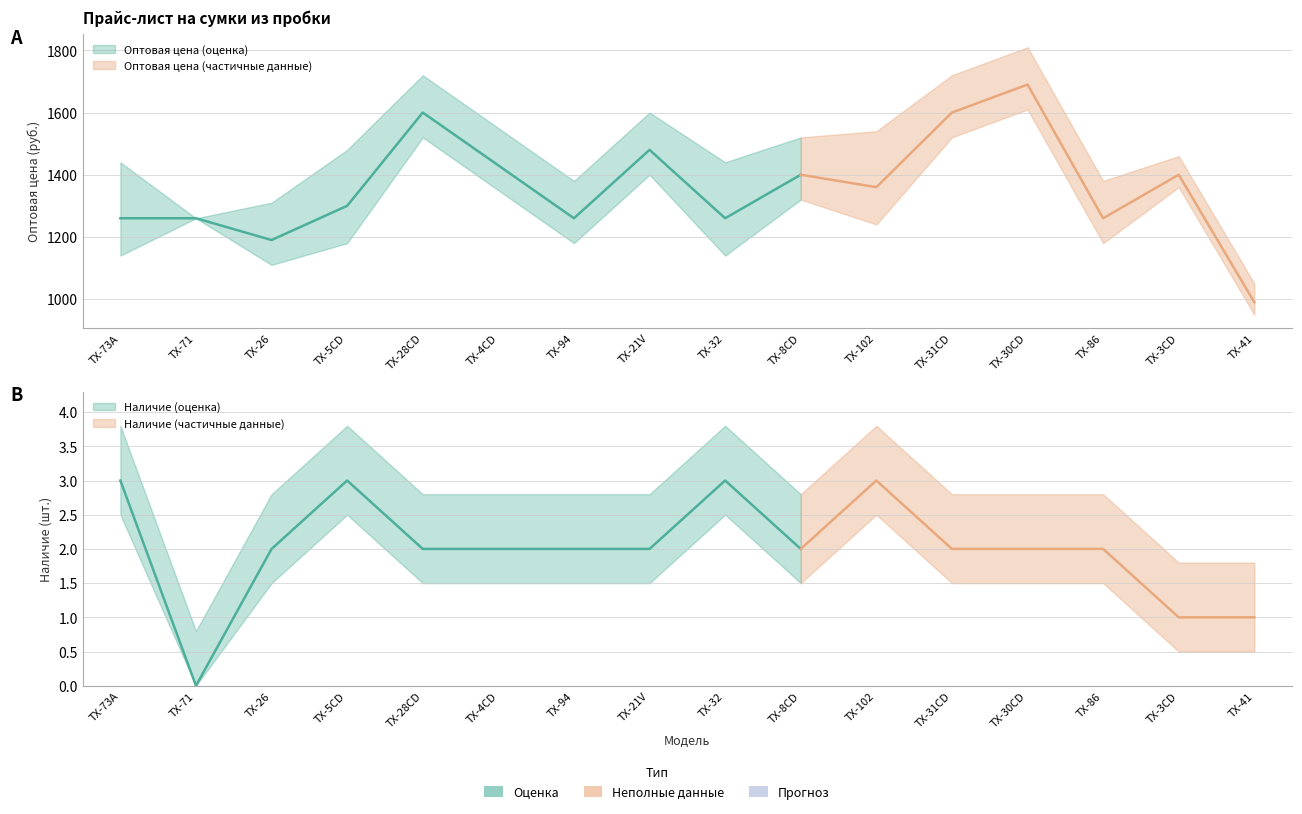

Which category has the lowest value across all series?

TX-71